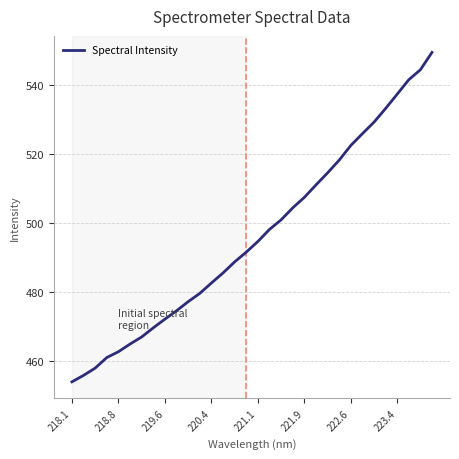

True or false: the data has more than 0 interior local peaks.

False